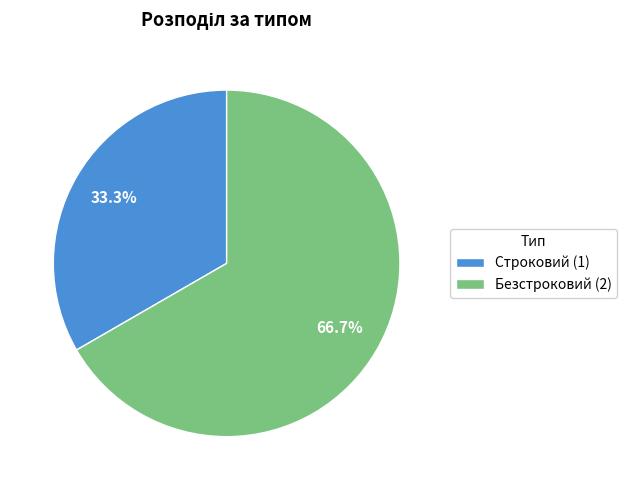

To the nearest percent, what percentage of the pie is Безстроковий?

67%